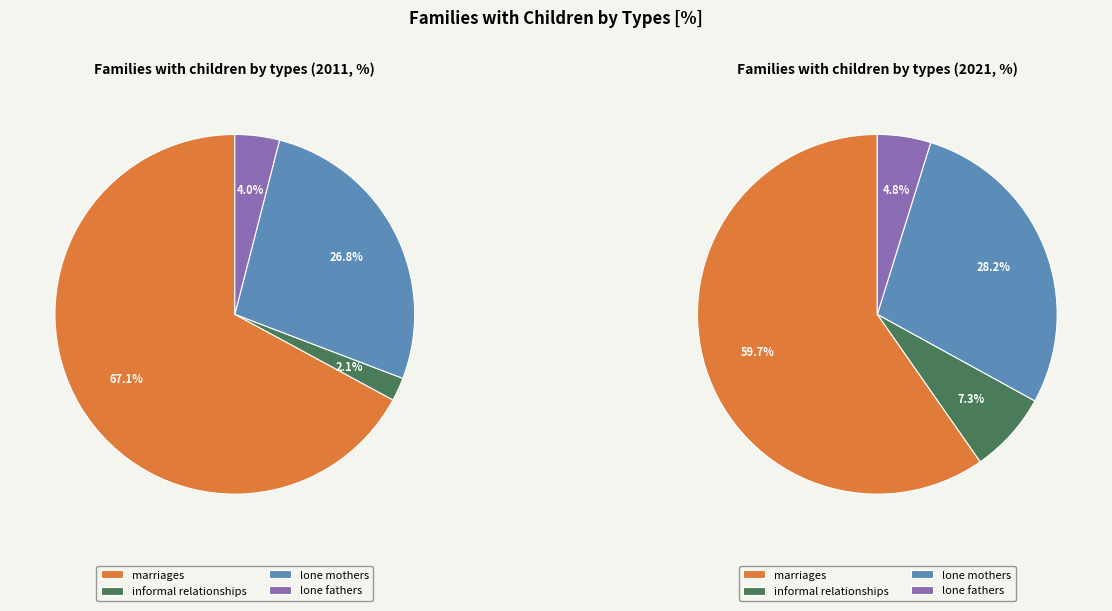

Rank the categories by 2011 value from highest to lowest.

marriages, lone mothers, lone fathers, informal relationships